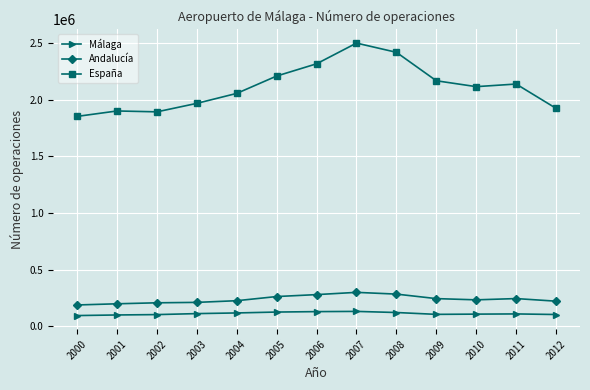

In Málaga, how many points are lower than both neighbors (excluding endpoints)?

1